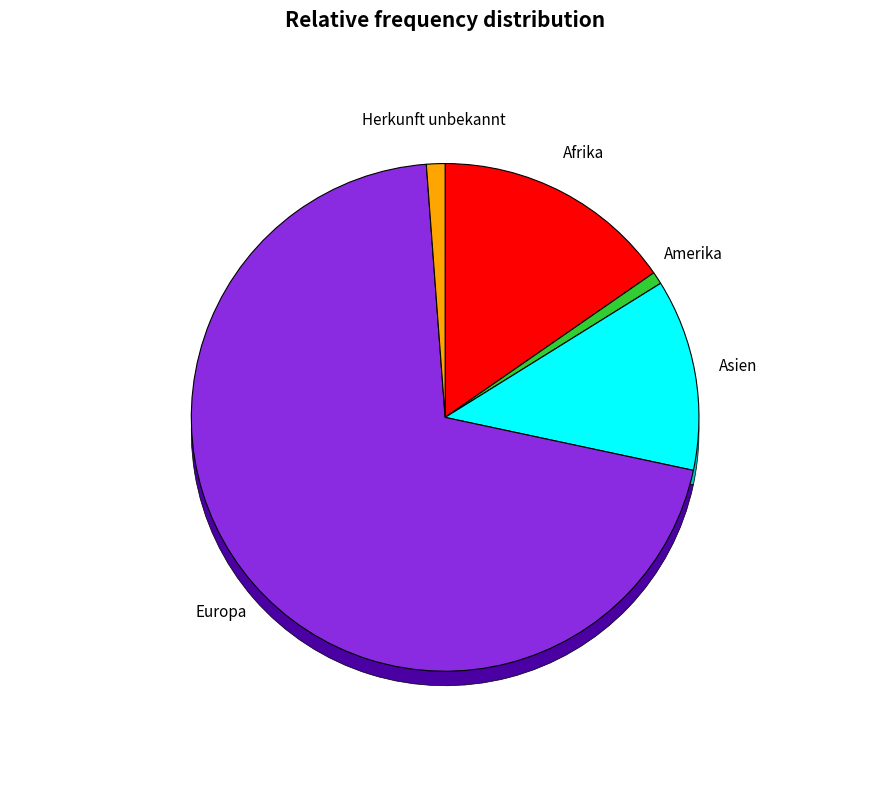

What percentage do Afrika and Herkunft unbekannt together represent?

16.5%